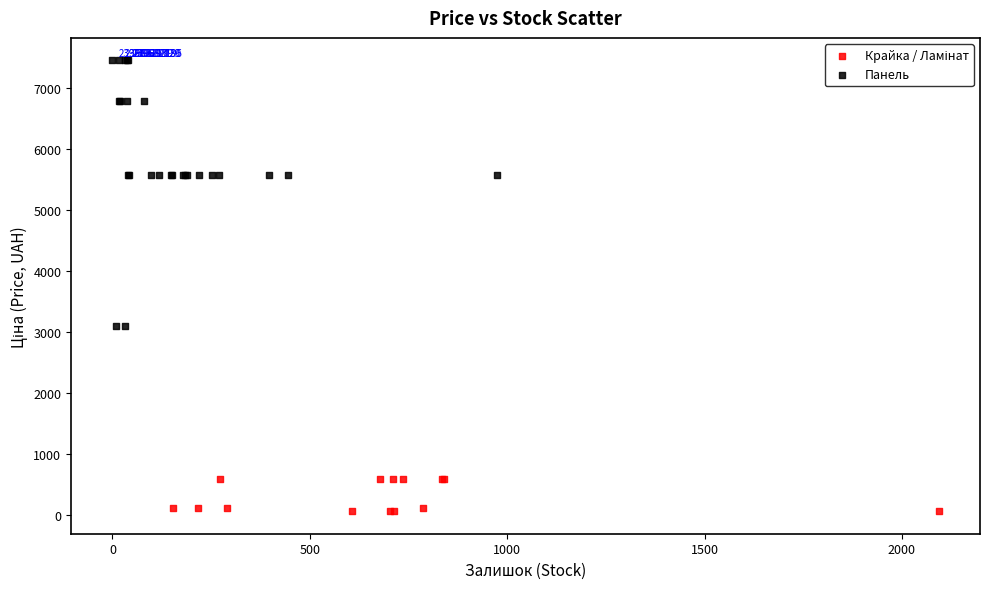

Which series has the widest spread of Y values?

Панель